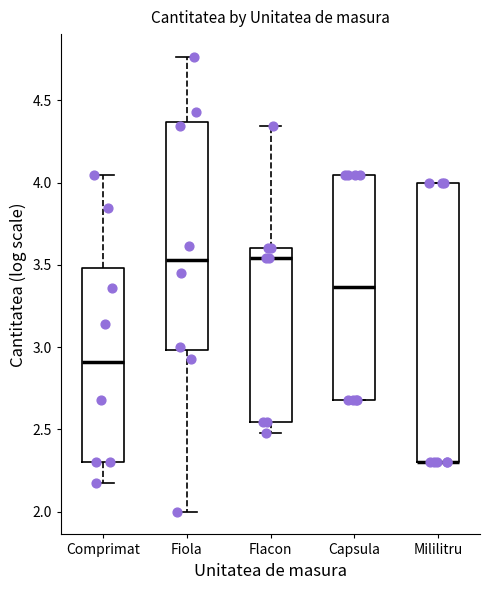

Which box is the tallest, from its lower edge to its upper edge?

Mililitru